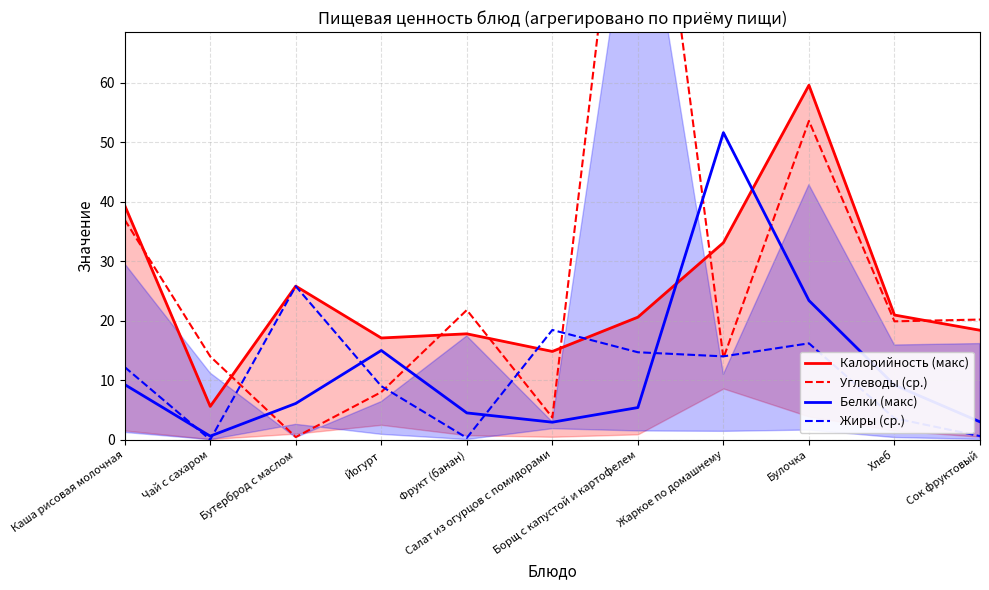

What position from the left is Каша рисовая молочная?

1